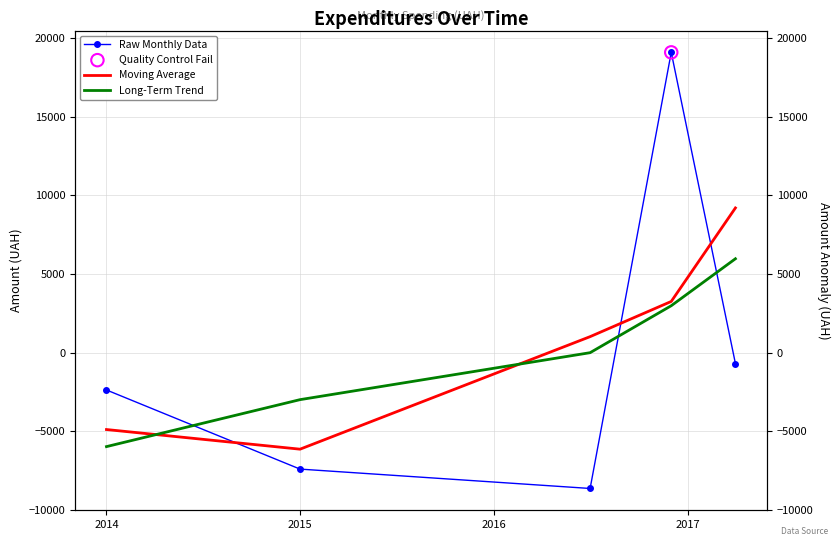

Which series has the largest Y range (max minus min)?

Raw Monthly Data